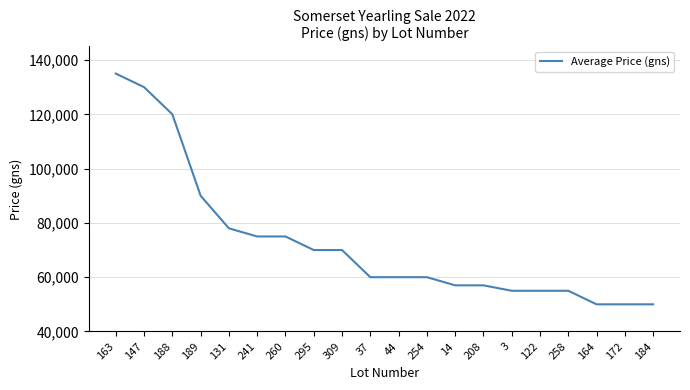

How many categories are shown in the chart?

20